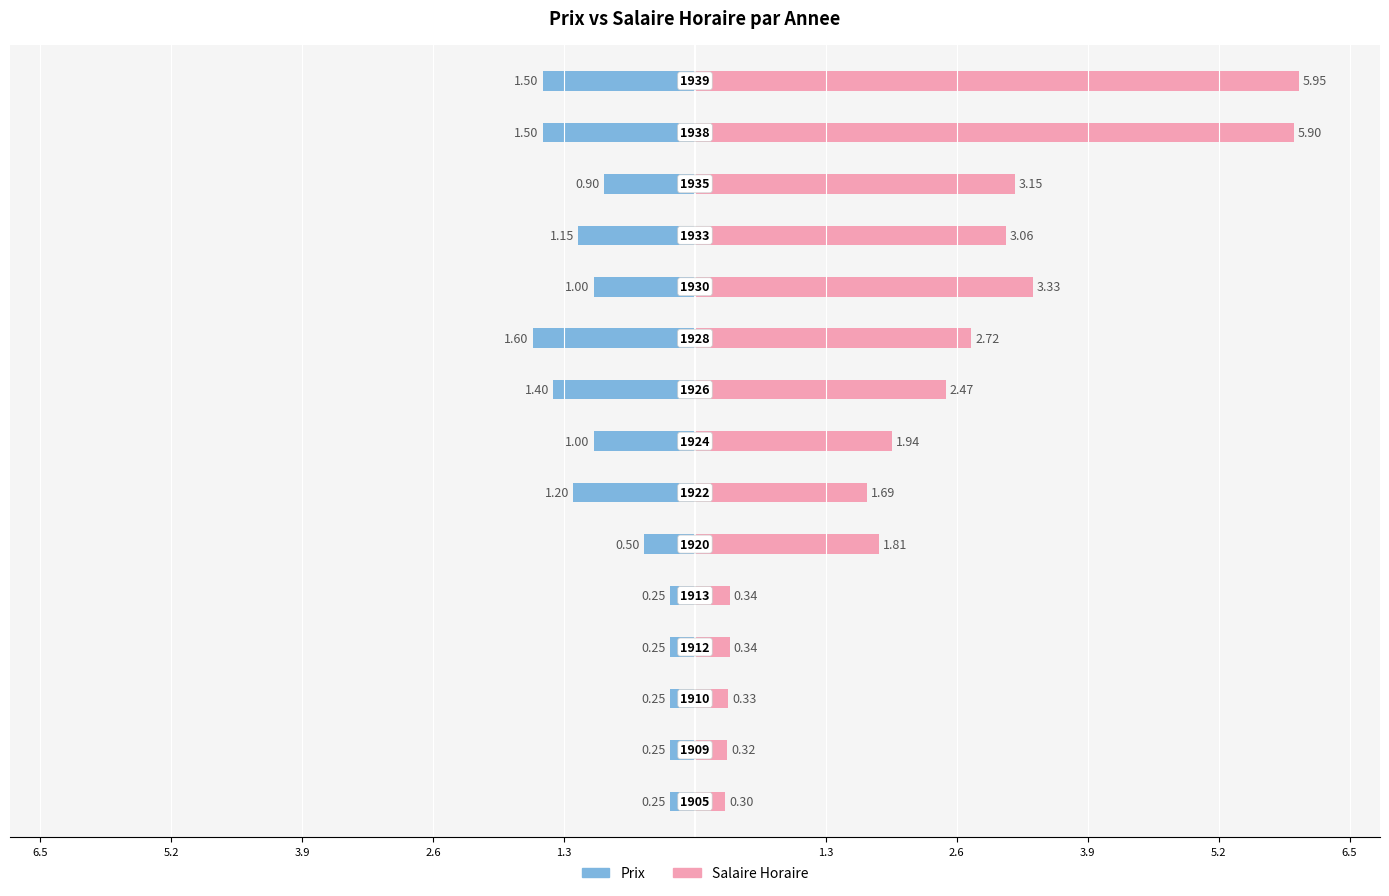

At how many categories does at least one series exceed 5?

2